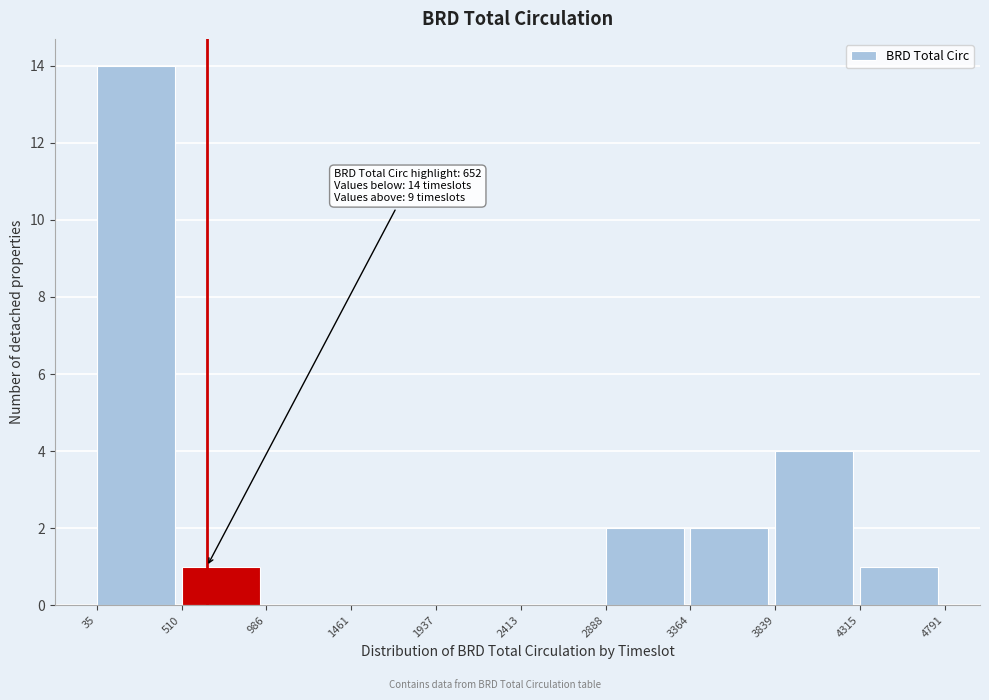

Which range on the x-axis has the tallest bar?

35 to 510